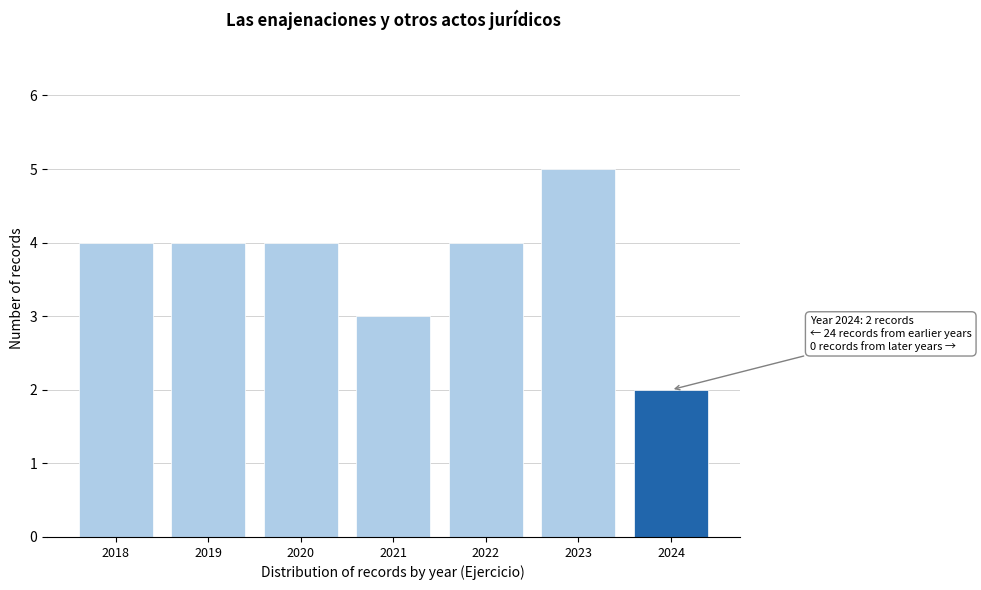

Reading left to right, transcribe all the data shown in this chart.

4	4	4	3	4	5	2